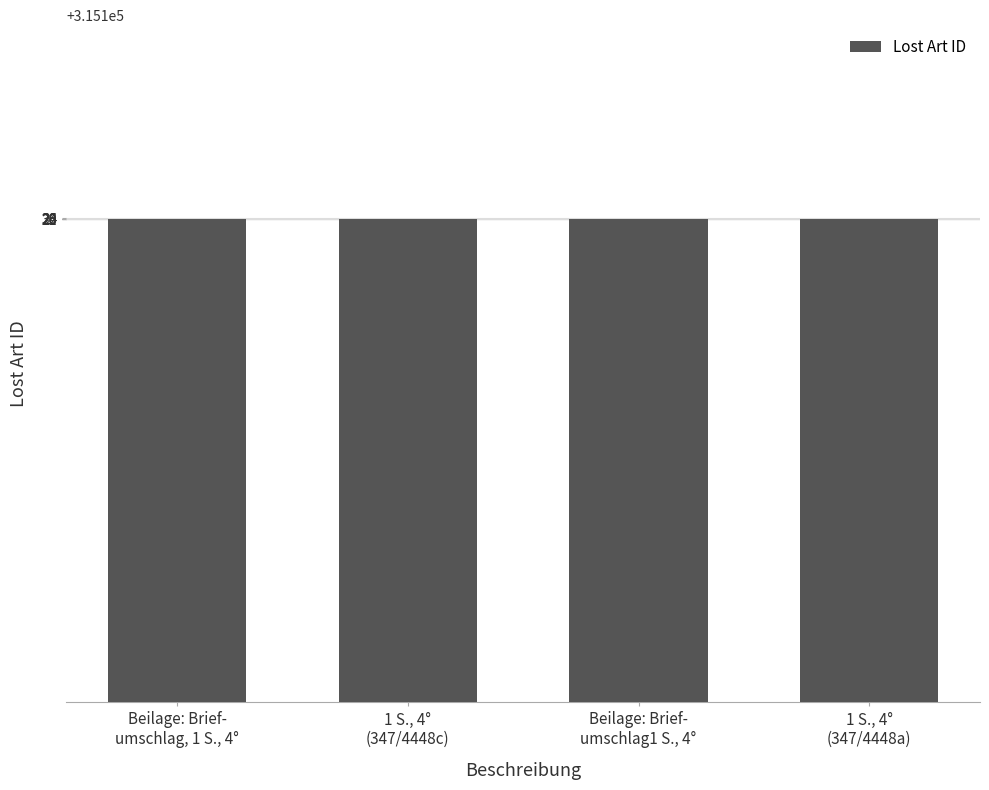

What value does the data have at 1 S., 4°
(347/4448c)?

315128